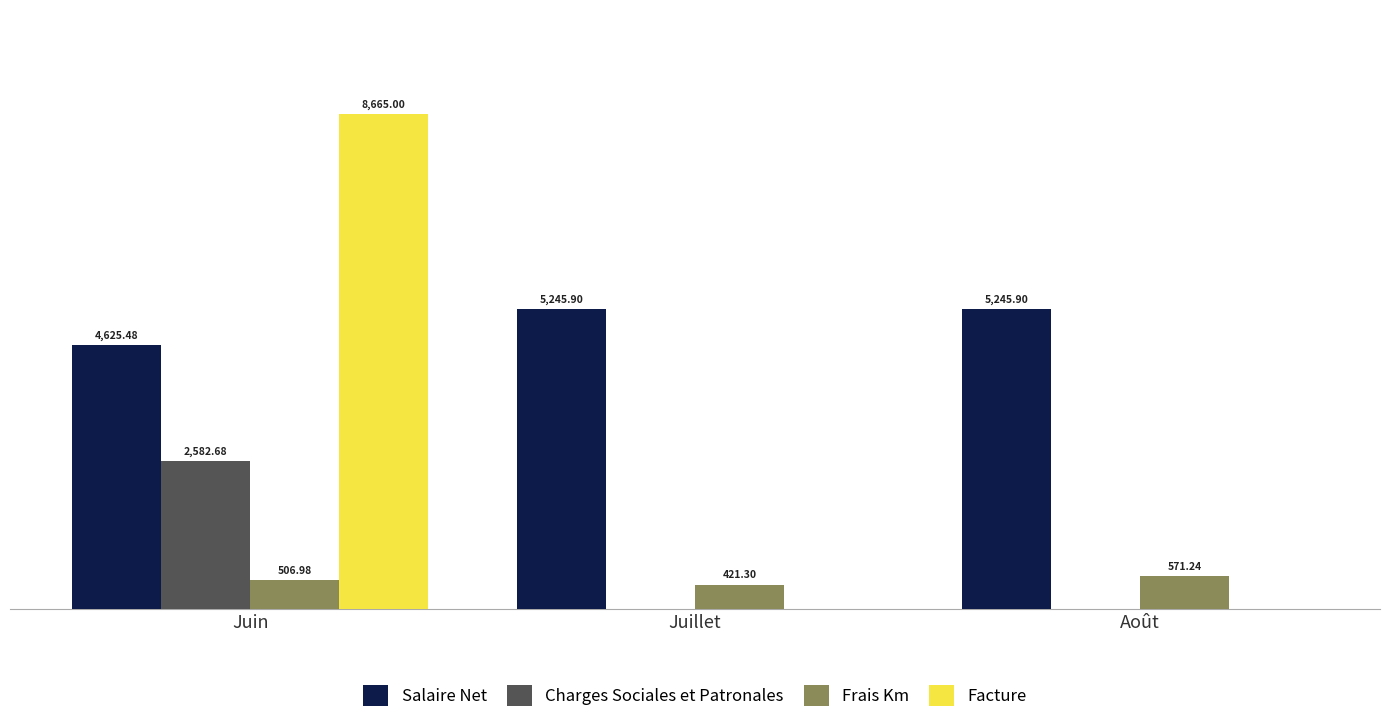

Is the value of Charges Sociales et Patronales at Juin greater than the value of Facture at Juillet?

Yes